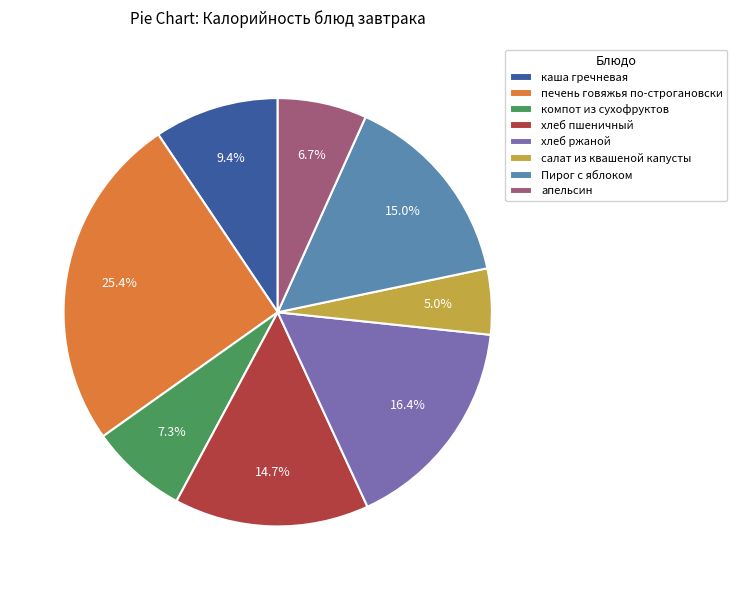

Which category has the smallest portion of the pie?

салат из квашеной капусты